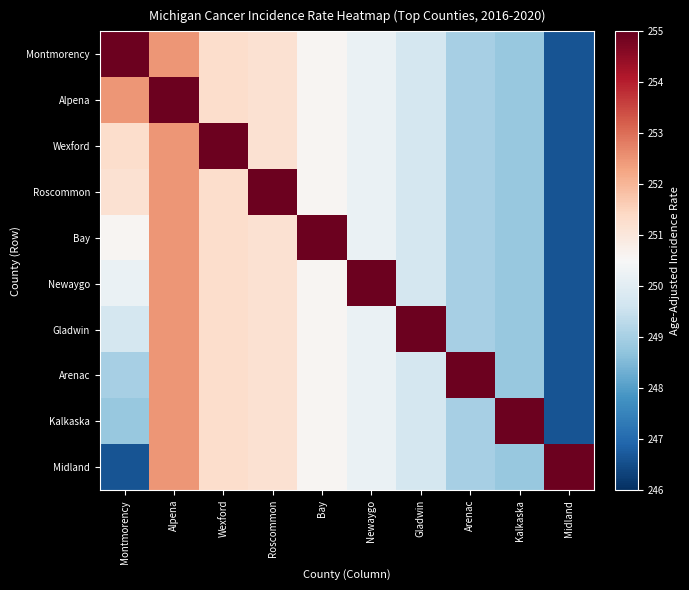

Reading left to right, transcribe all the data shown in this chart.

Montmorency: Montmorency=254.9	Alpena=252.5	Wexford=251.3	Roscommon=251.2	Bay=250.6	Newaygo=250.2	Gladwin=249.7	Arenac=249.0	Kalkaska=248.8	Midland=246.6
Alpena: Montmorency=252.5	Alpena=254.9	Wexford=251.3	Roscommon=251.2	Bay=250.6	Newaygo=250.2	Gladwin=249.7	Arenac=249.0	Kalkaska=248.8	Midland=246.6
Wexford: Montmorency=251.3	Alpena=252.5	Wexford=254.9	Roscommon=251.2	Bay=250.6	Newaygo=250.2	Gladwin=249.7	Arenac=249.0	Kalkaska=248.8	Midland=246.6
Roscommon: Montmorency=251.2	Alpena=252.5	Wexford=251.3	Roscommon=254.9	Bay=250.6	Newaygo=250.2	Gladwin=249.7	Arenac=249.0	Kalkaska=248.8	Midland=246.6
Bay: Montmorency=250.6	Alpena=252.5	Wexford=251.3	Roscommon=251.2	Bay=254.9	Newaygo=250.2	Gladwin=249.7	Arenac=249.0	Kalkaska=248.8	Midland=246.6
Newaygo: Montmorency=250.2	Alpena=252.5	Wexford=251.3	Roscommon=251.2	Bay=250.6	Newaygo=254.9	Gladwin=249.7	Arenac=249.0	Kalkaska=248.8	Midland=246.6
Gladwin: Montmorency=249.7	Alpena=252.5	Wexford=251.3	Roscommon=251.2	Bay=250.6	Newaygo=250.2	Gladwin=254.9	Arenac=249.0	Kalkaska=248.8	Midland=246.6
Arenac: Montmorency=249.0	Alpena=252.5	Wexford=251.3	Roscommon=251.2	Bay=250.6	Newaygo=250.2	Gladwin=249.7	Arenac=254.9	Kalkaska=248.8	Midland=246.6
Kalkaska: Montmorency=248.8	Alpena=252.5	Wexford=251.3	Roscommon=251.2	Bay=250.6	Newaygo=250.2	Gladwin=249.7	Arenac=249.0	Kalkaska=254.9	Midland=246.6
Midland: Montmorency=246.6	Alpena=252.5	Wexford=251.3	Roscommon=251.2	Bay=250.6	Newaygo=250.2	Gladwin=249.7	Arenac=249.0	Kalkaska=248.8	Midland=254.9